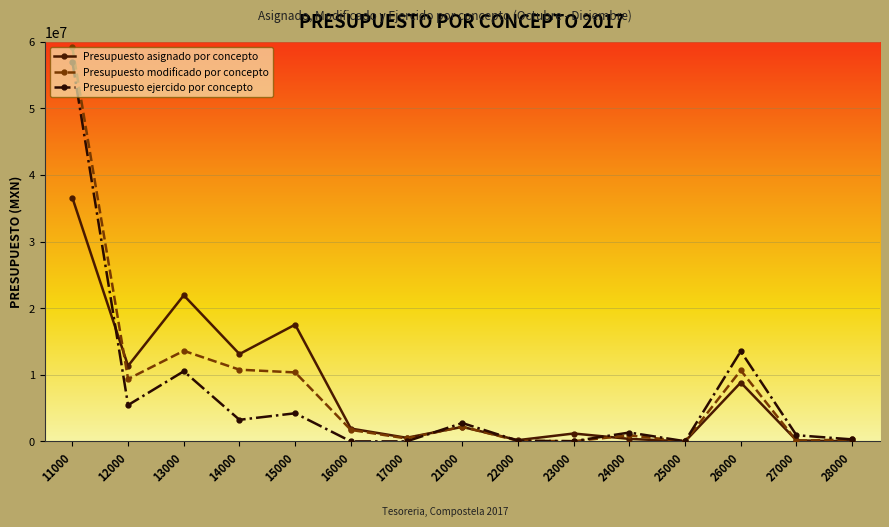

How many data points in Presupuesto modificado por concepto are above 1724624?

8